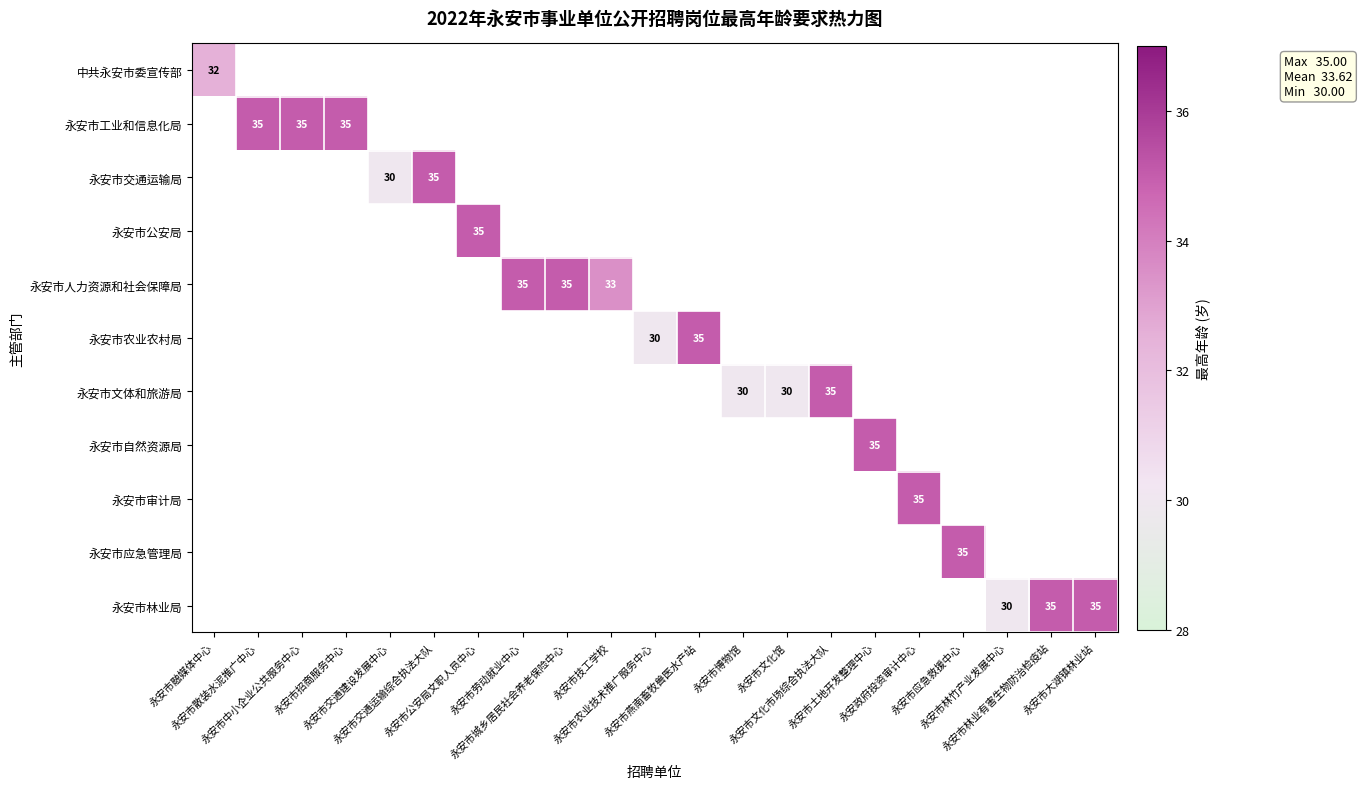

List the series in order of their peak value, lowest first.

中共永安市委宣传部, 永安市工业和信息化局, 永安市交通运输局, 永安市公安局, 永安市人力资源和社会保障局, 永安市农业农村局, 永安市文体和旅游局, 永安市自然资源局, 永安市审计局, 永安市应急管理局, 永安市林业局